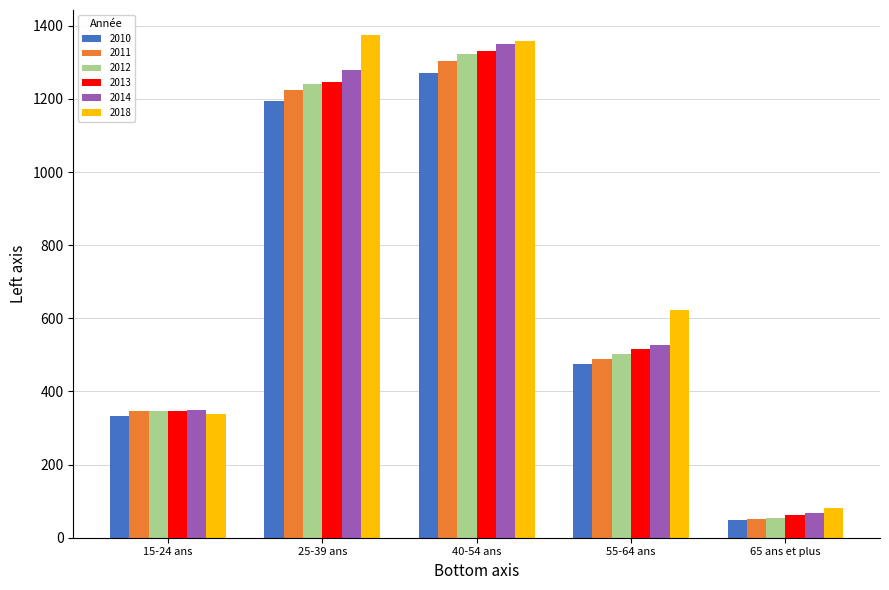

At which label is 2011 closest to 677?

55-64 ans